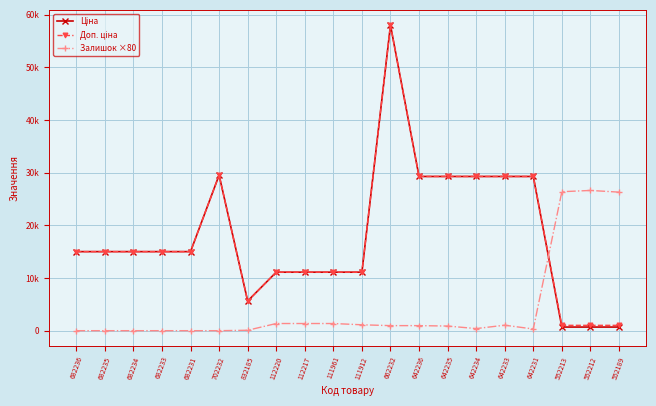

Is this an area chart (filled region under the line)?

No